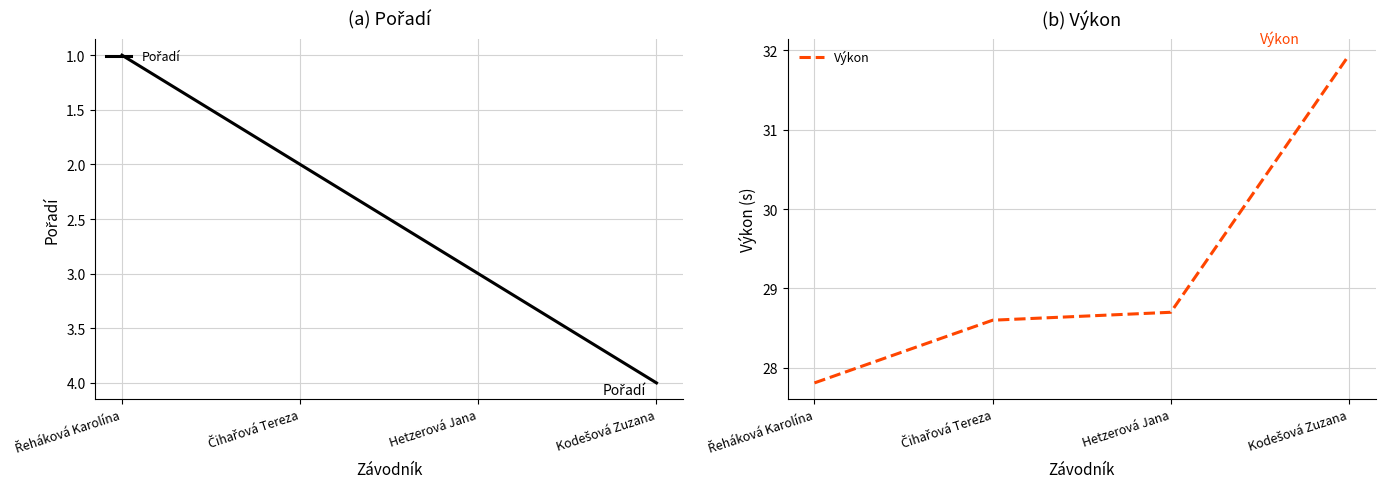

True or false: Pořadí and Výkon intersect in this chart.

False